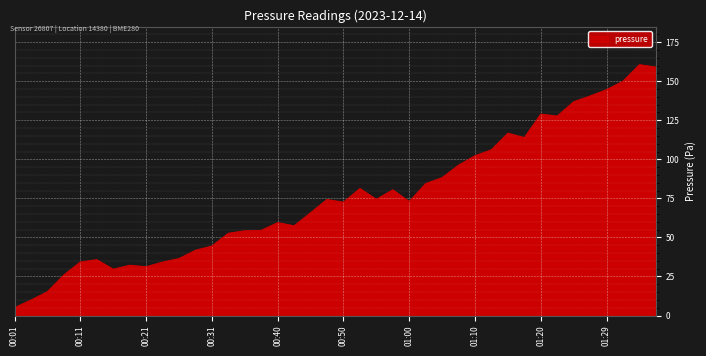

What is the minimum value shown in the chart?

5.0